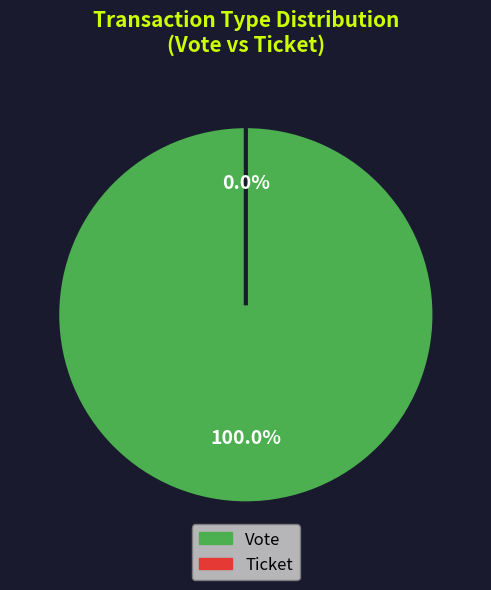

Is there any slice that represents more than half of the pie?

Yes